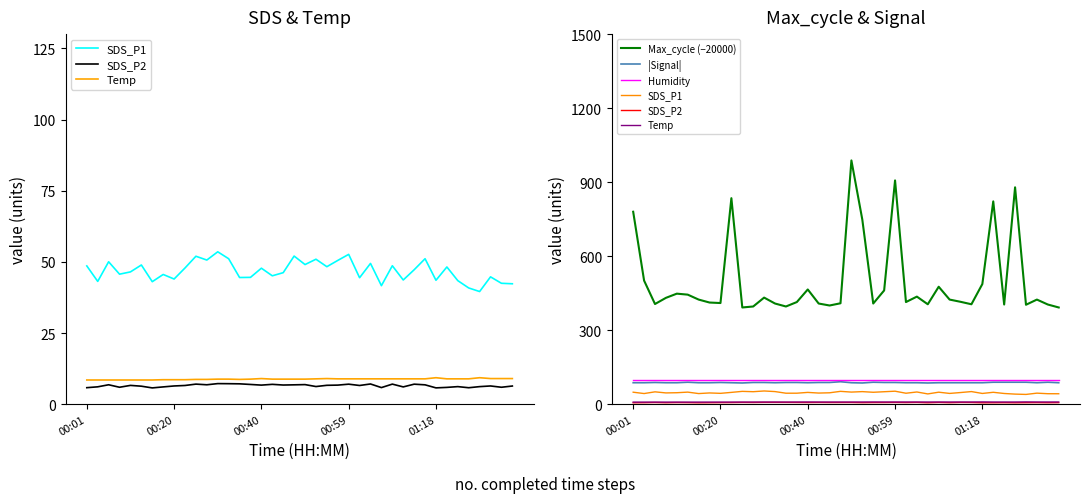

What are all the series names shown in the legend?

SDS_P1, SDS_P2, Temp, Max_cycle (−20000), |Signal|, Humidity